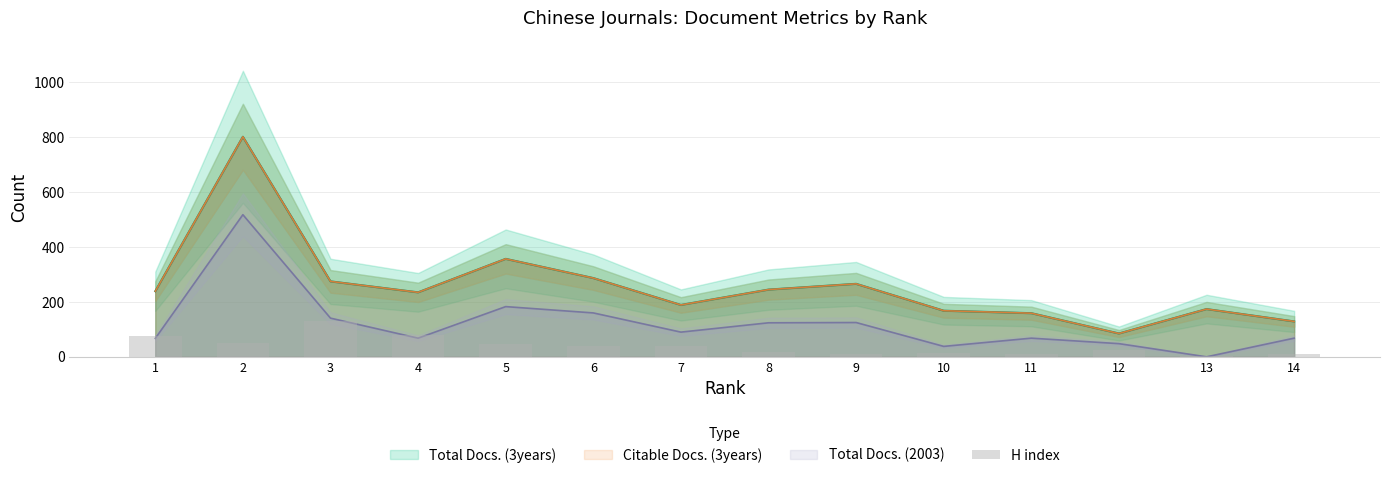

At which label is the value closest to 67?

1